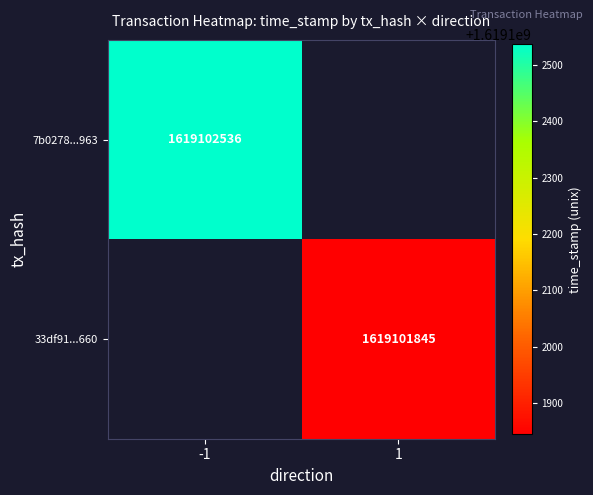

What is the maximum value for 7b0278afe60495dba5caeeb78c91dc5c86cd963?

1619102536